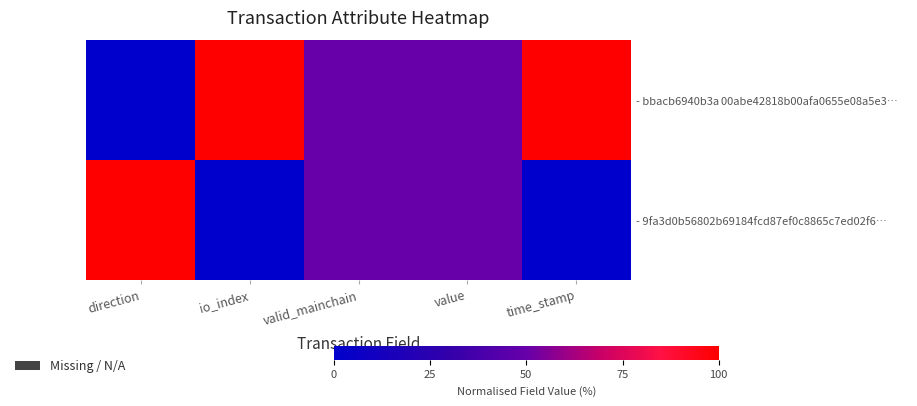

Rank the series by their average value, from highest to lowest.

- bbacb6940b3a 00abe42818b00afa0655e08a5e3…, - 9fa3d0b56802b69184fcd87ef0c8865c7ed02f6…